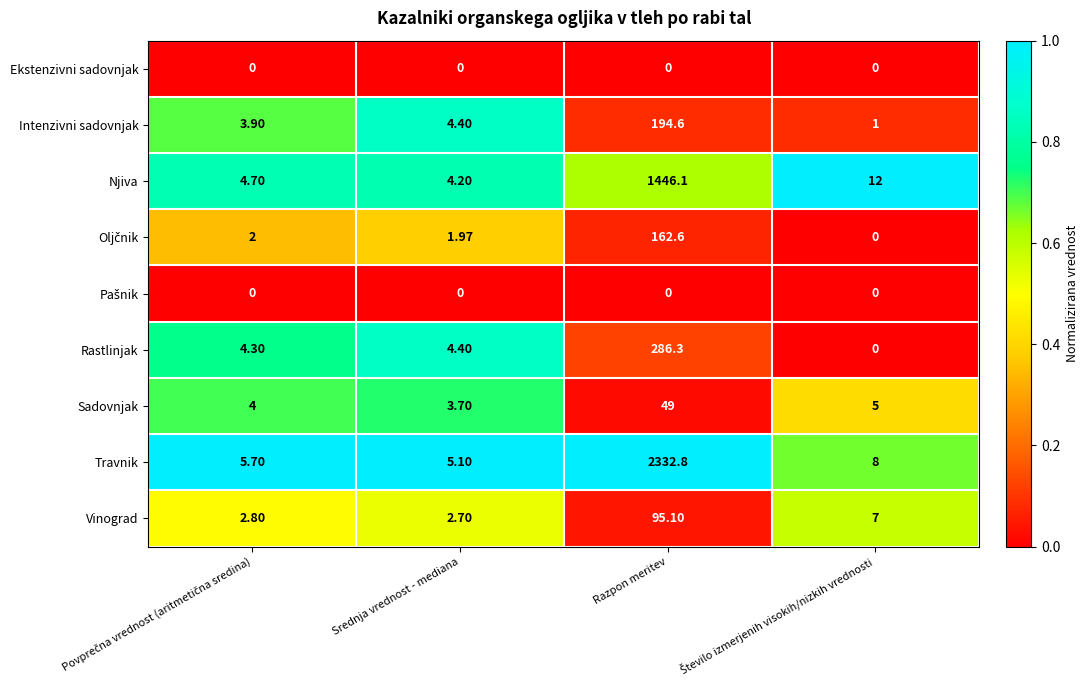

Which series has the widest spread of values?

Travnik